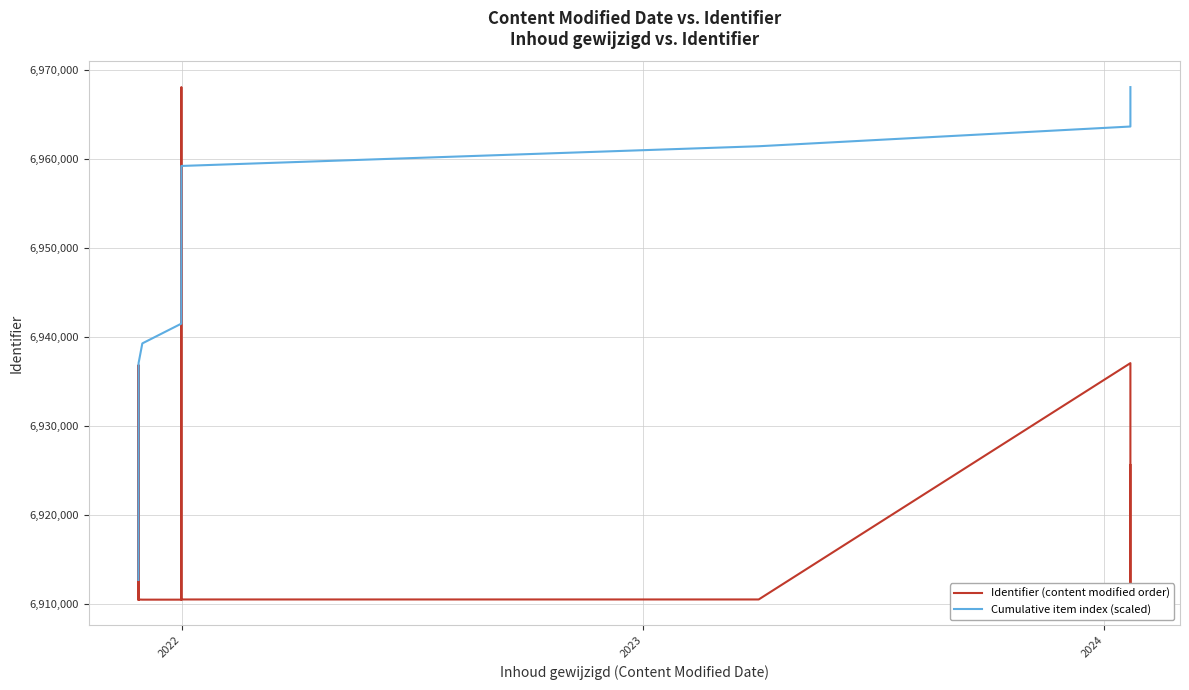

True or false: Identifier (content modified order) and Cumulative item index (scaled) intersect in this chart.

True